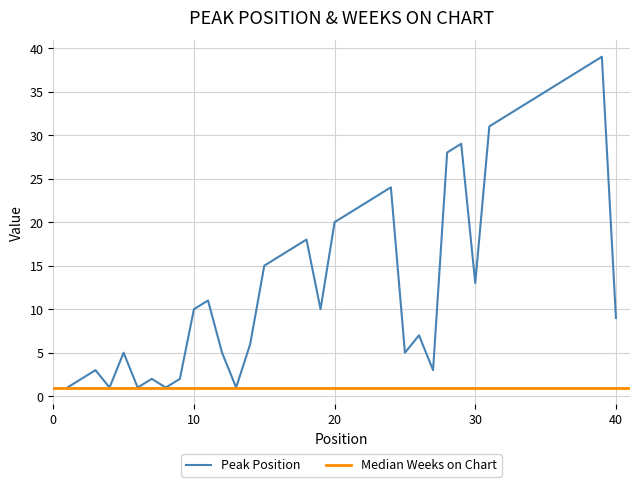

At which label does the data first exceed 15?

16